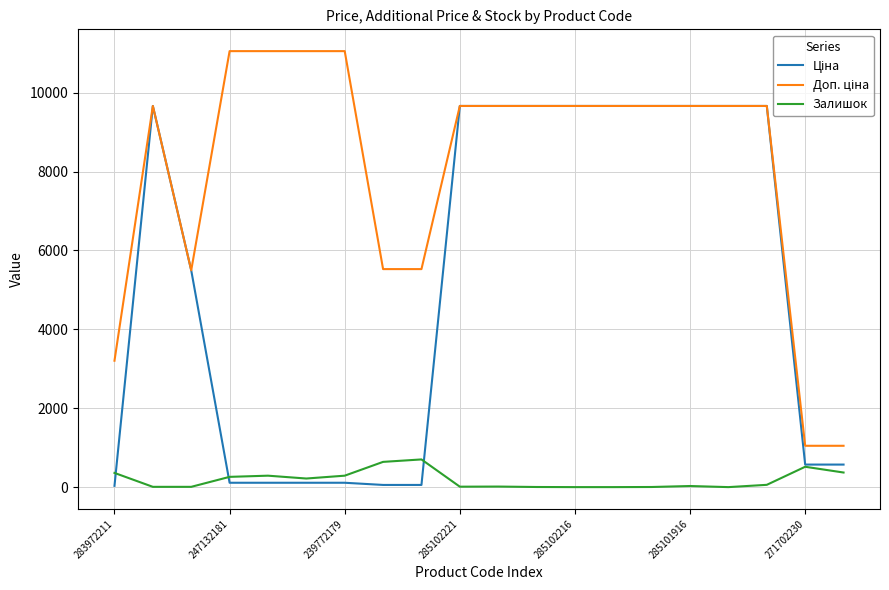

What is the difference between the maximum and minimum values in the Залишок series?

702.0